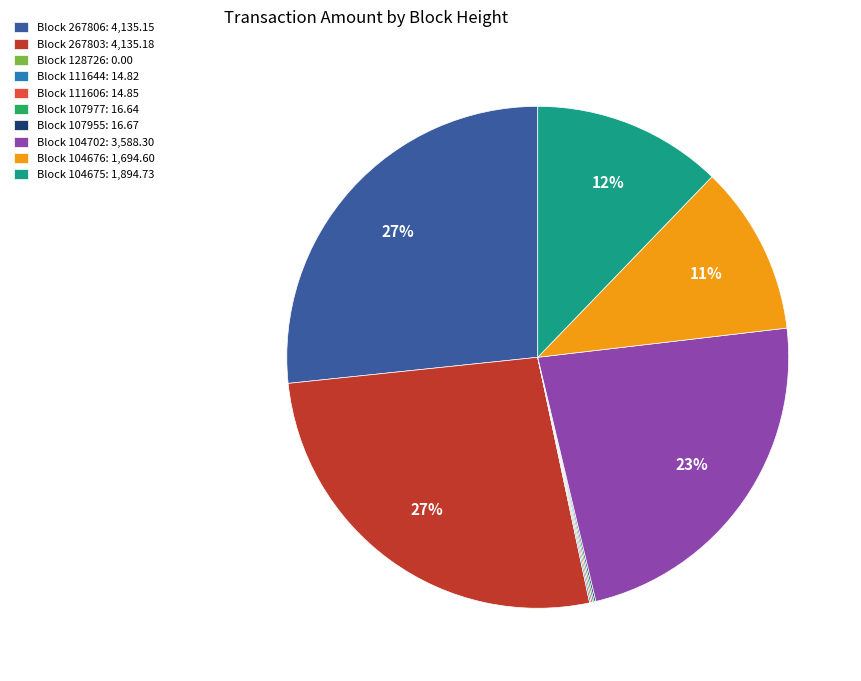

To the nearest percent, what is the average slice percentage?

10%